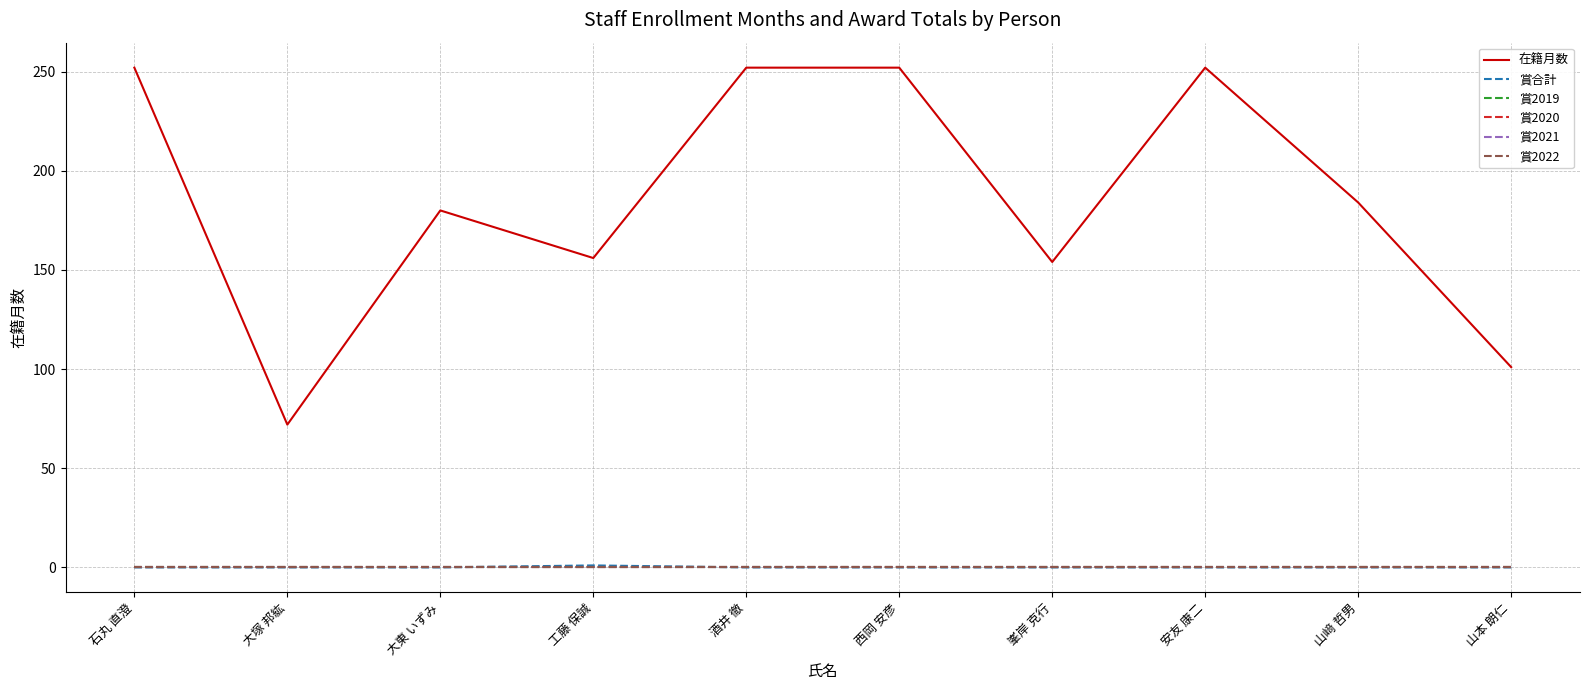

What is the label of the 6th point from the right?

酒井 徹